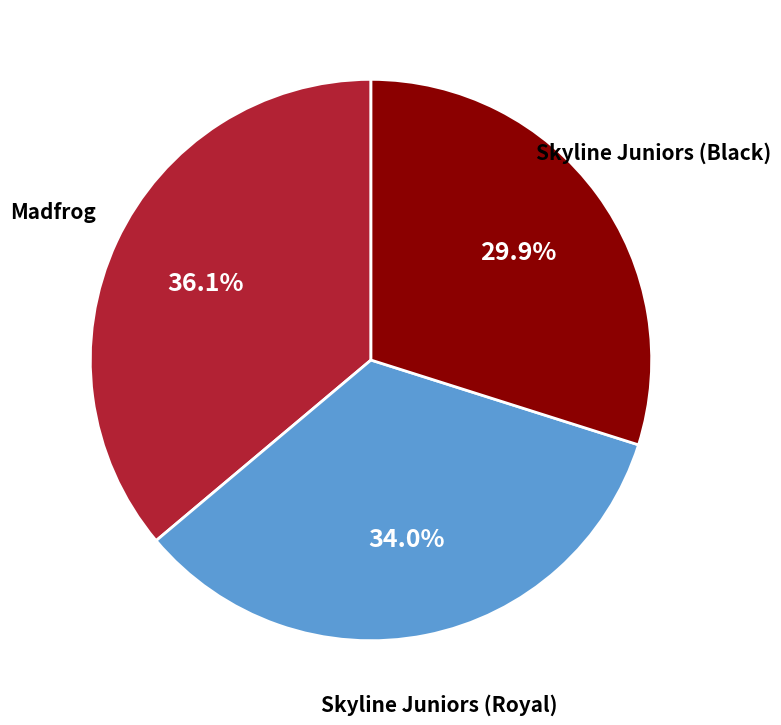

Which category has the smallest portion of the pie?

Skyline Juniors (Black)